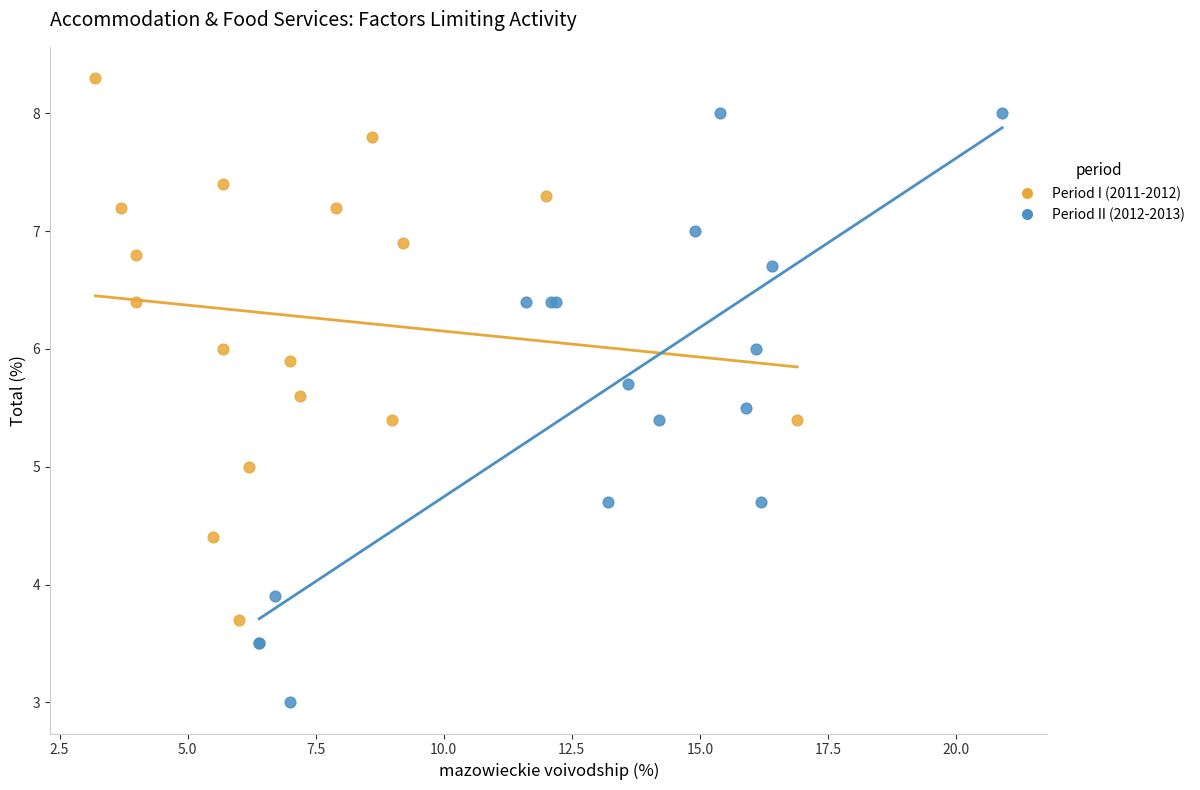

Which series reaches the maximum Y coordinate?

Period I (2011-2012)